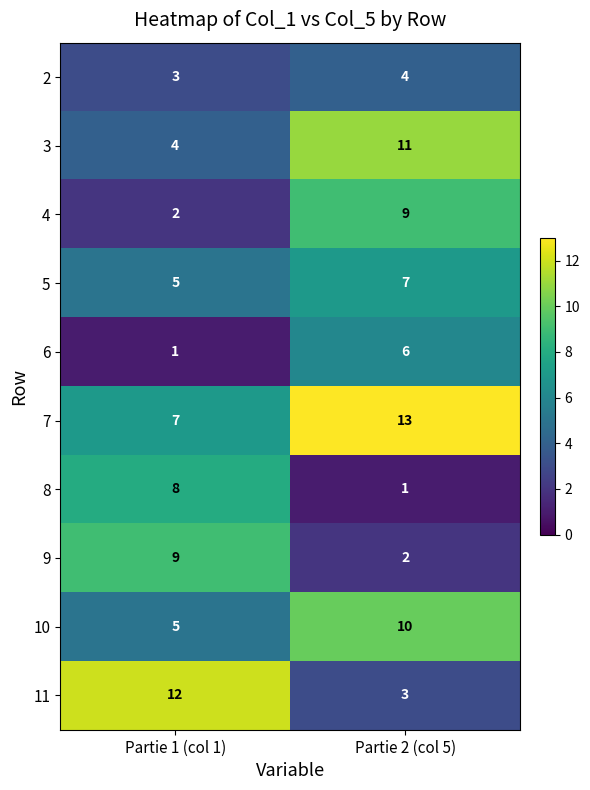

List the labels in order of 7 value, largest first.

Partie 2 (col 5), Partie 1 (col 1)